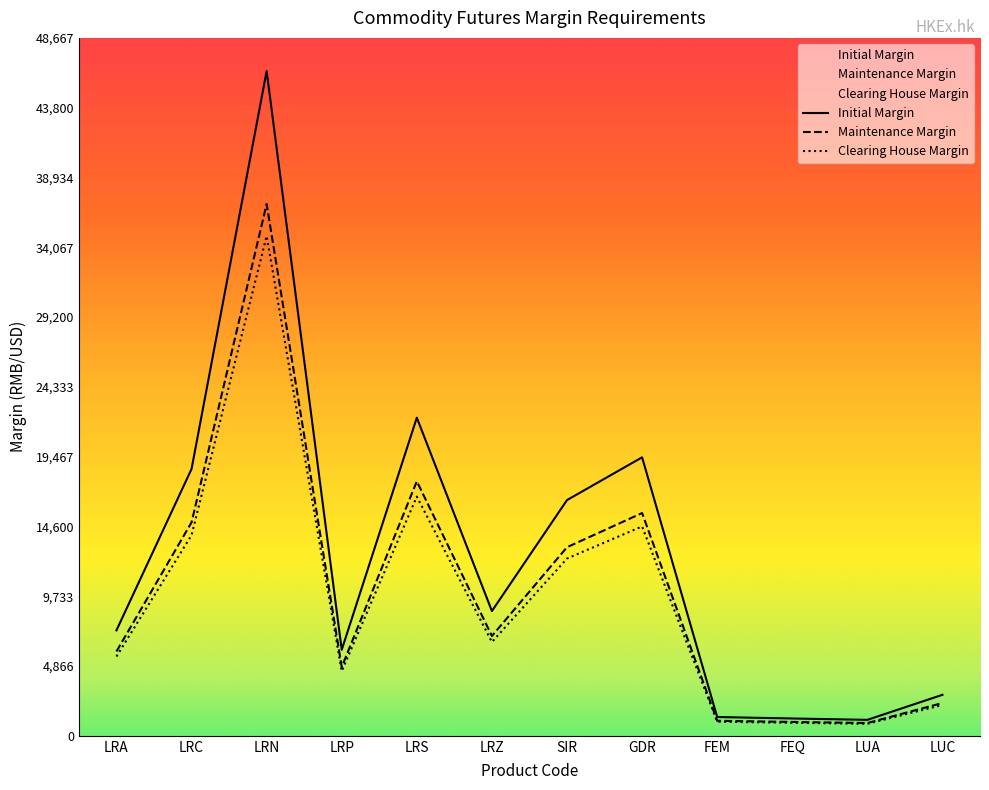

At which label does Initial Margin reach its peak?

LRN